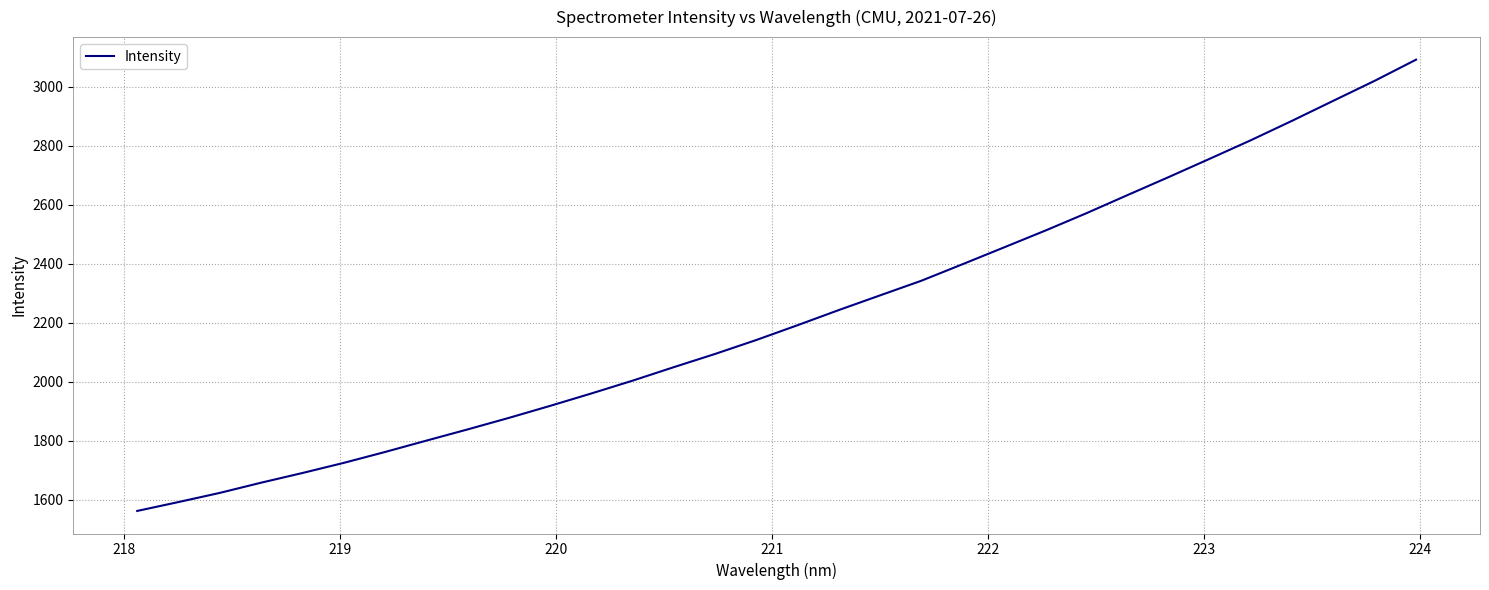

What is the difference between the maximum and minimum values?

1529.7